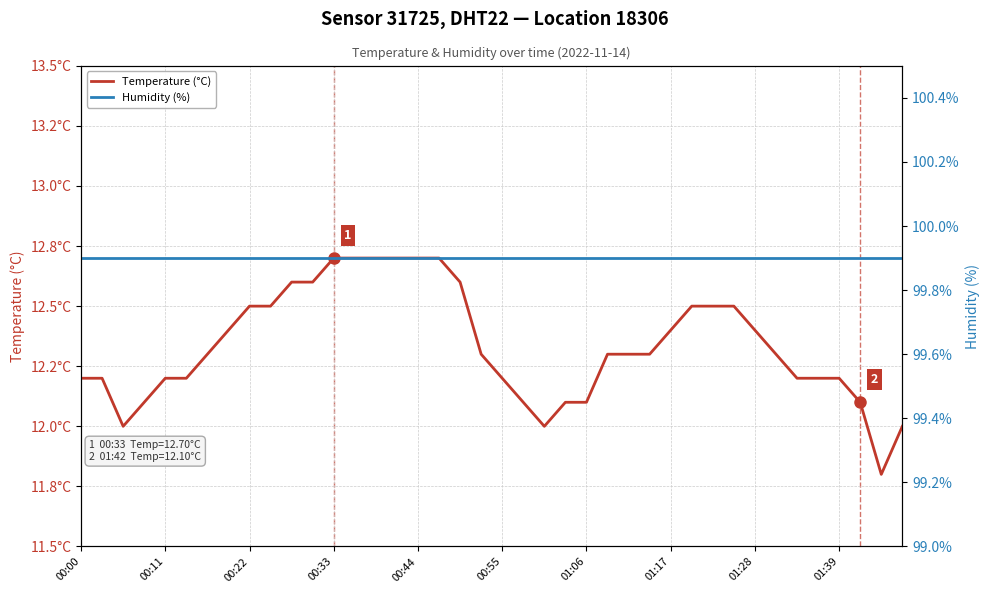

How many lines are shown in the chart?

2